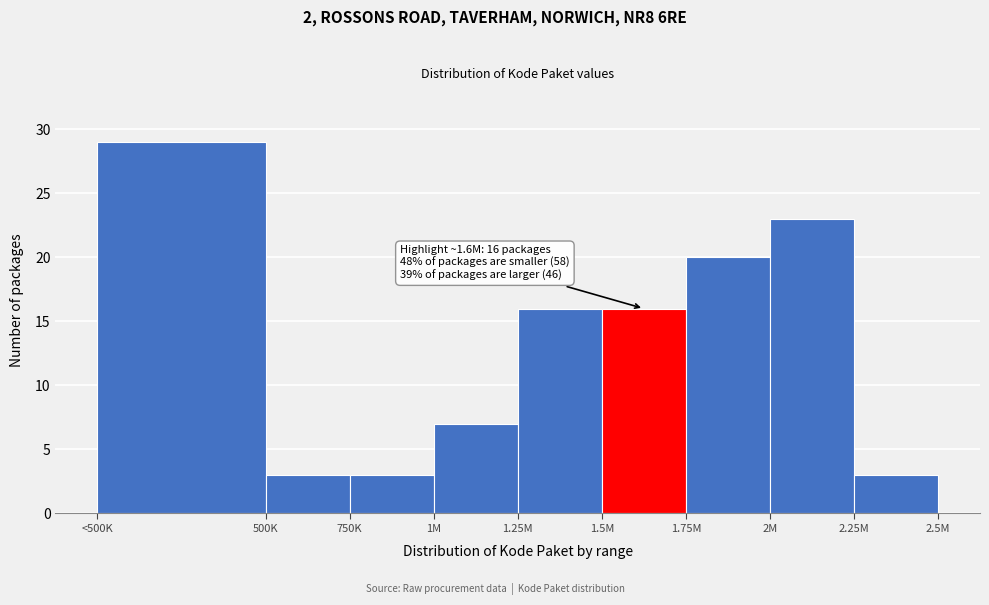

Reading right to left, transcribe all the data shown in this chart.

2.25M=3	2M=23	1.75M=20	1.5M=16	1.25M=16	1M=7	750K=3	500K=3	<500K=29